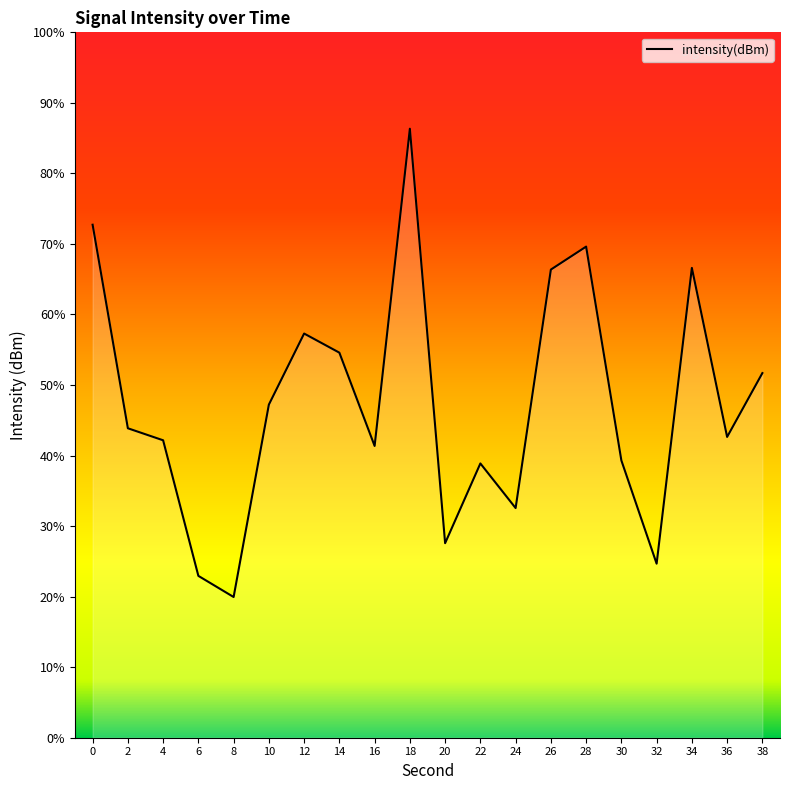

Does the chart have visible grid lines?

No